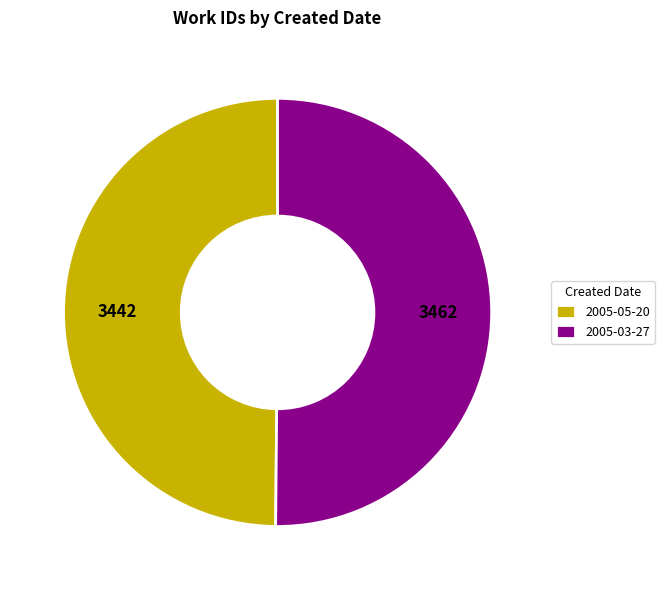

Is the sum of 2005-03-27 and 2005-05-20 greater than half?

Yes